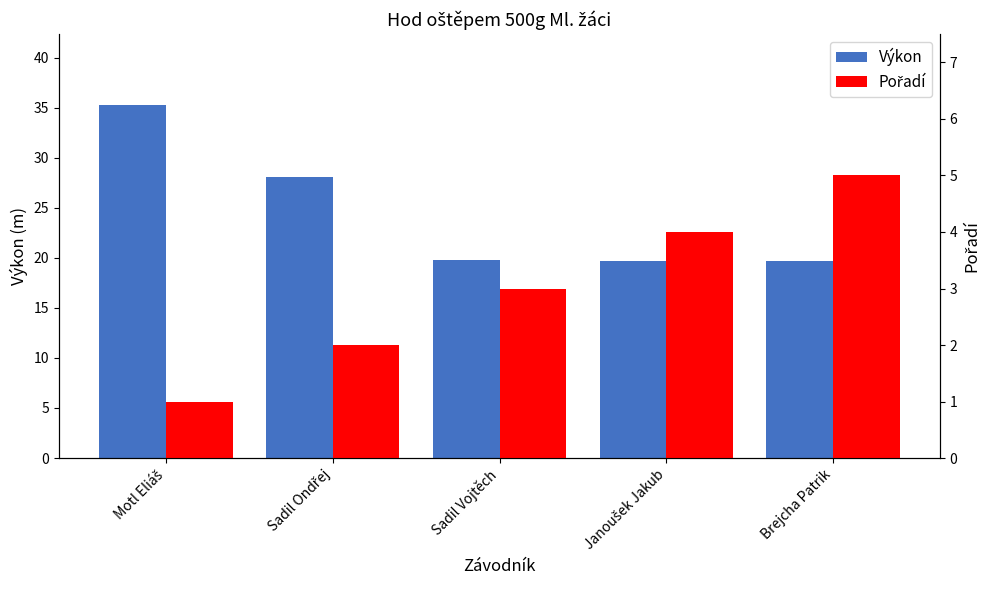

Where is Výkon nearest to the value 27?

Sadil Ondřej